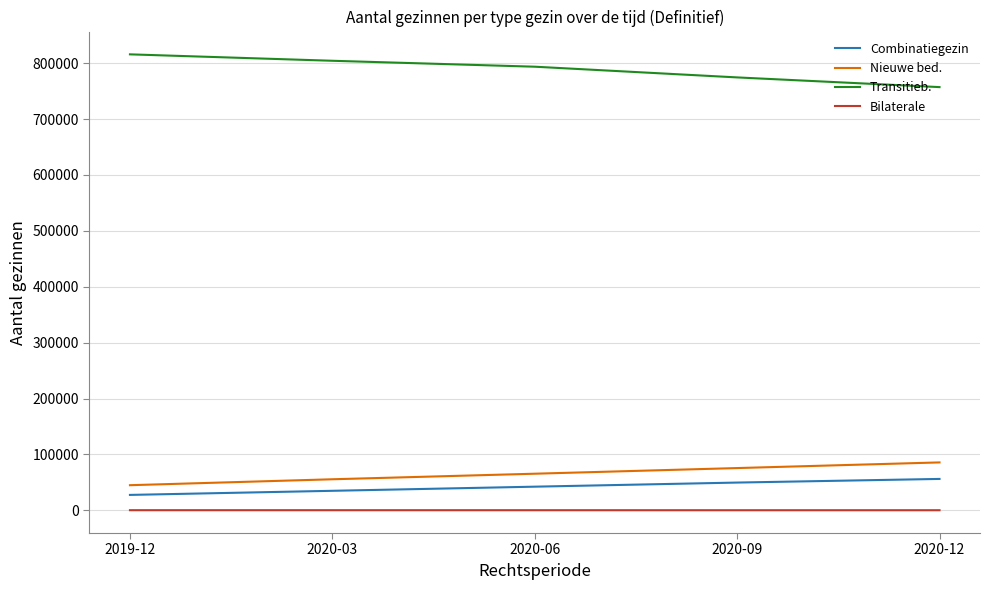

Which series has the widest spread of values?

Transitieb.